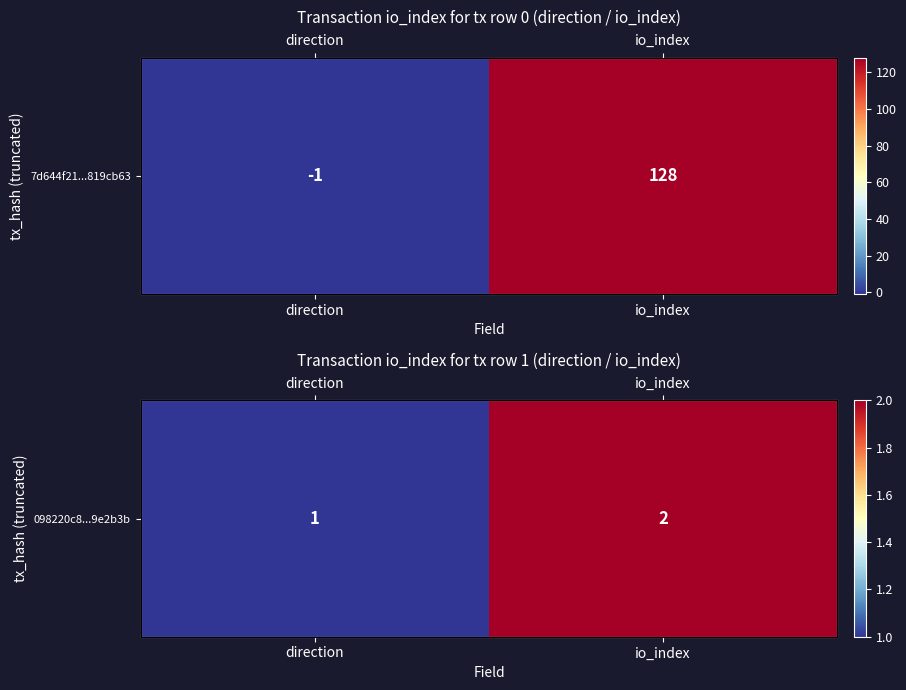

The value at direction is 1. True or false?

False